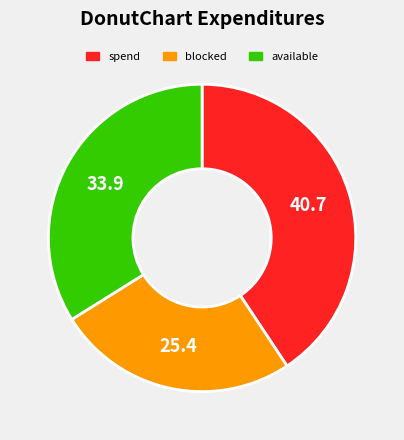

Count the number of slices in the pie.

3